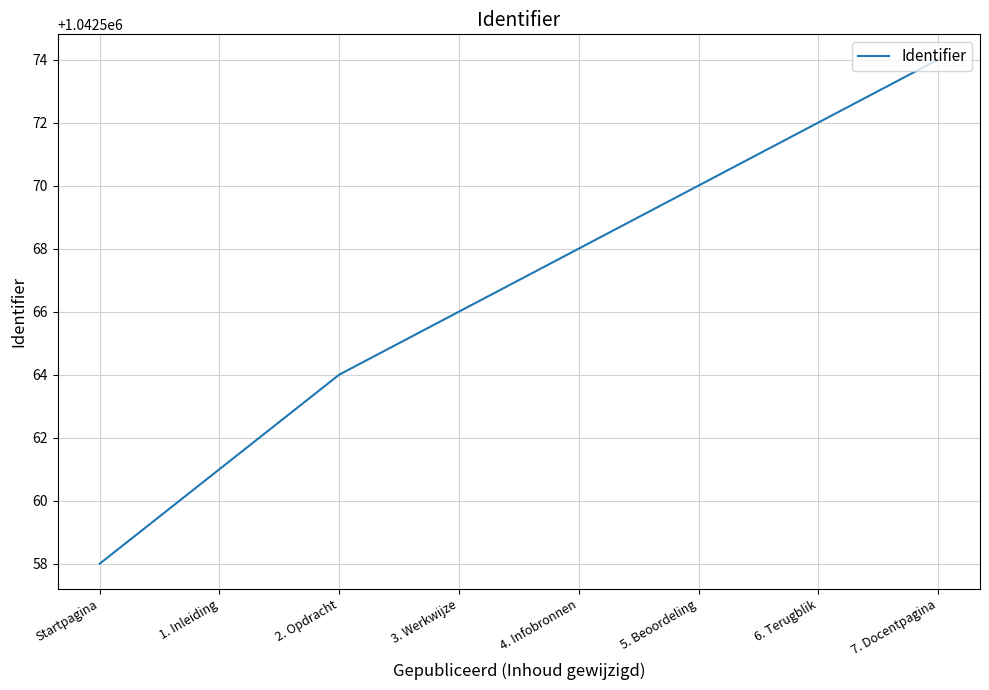

The value at 4. Infobronnen is 1364434. True or false?

False